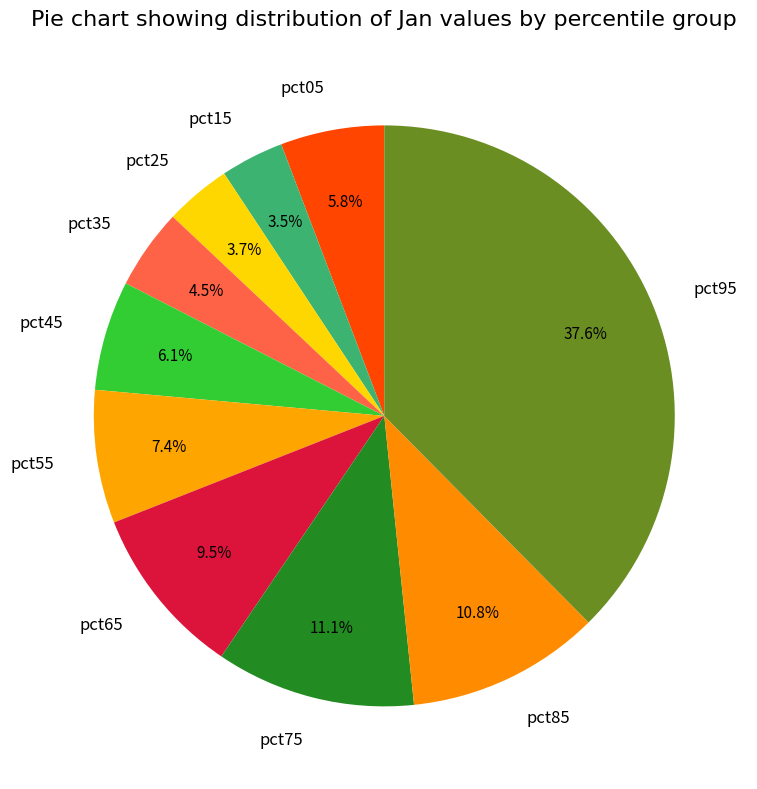

What percentage is NOT represented by pct85?

89.2%